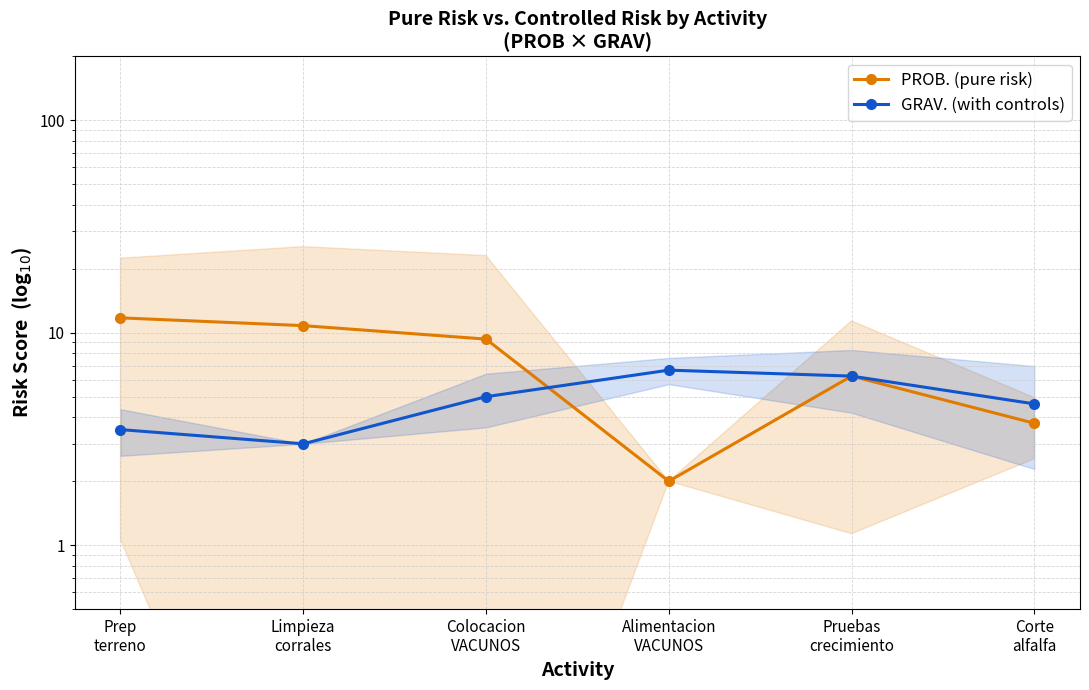

How many lines are shown in the chart?

2